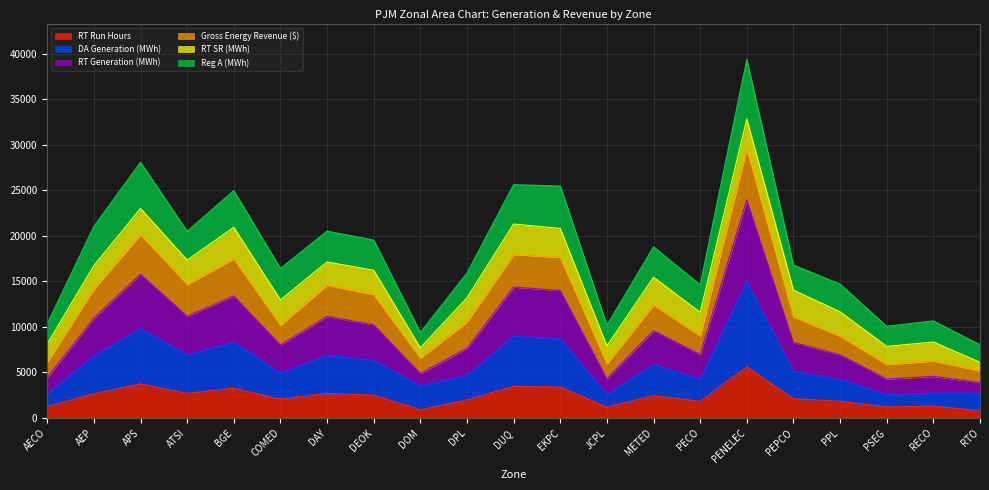

What is the total value across all series at DEOK?

19544.6